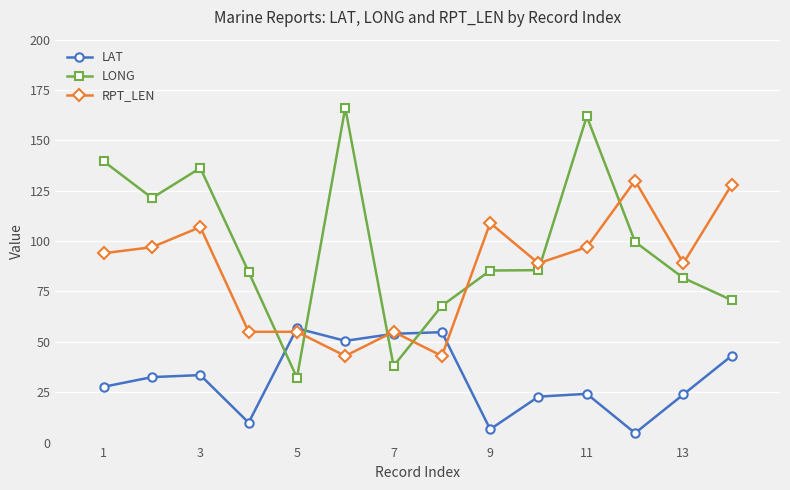

List the series in order of their peak value, lowest first.

LAT, RPT_LEN, LONG